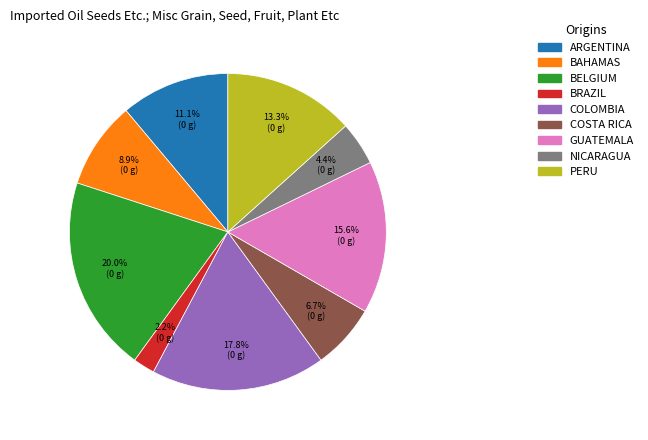

Is there a majority slice in this chart?

No